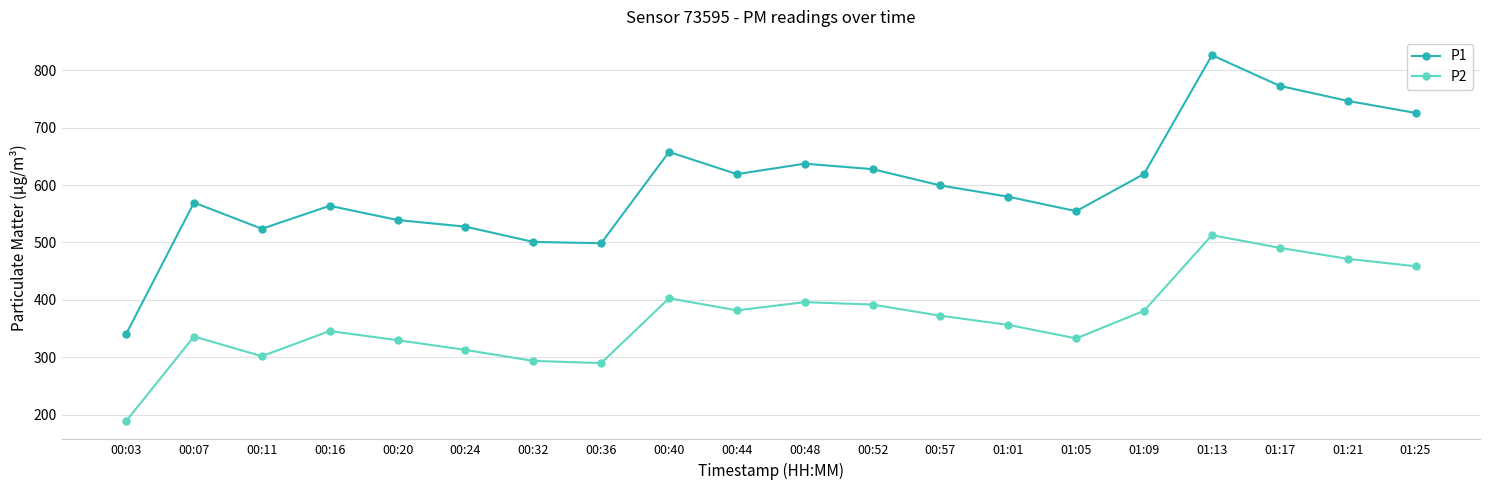

True or false: P2 and P1 cross at least once.

False